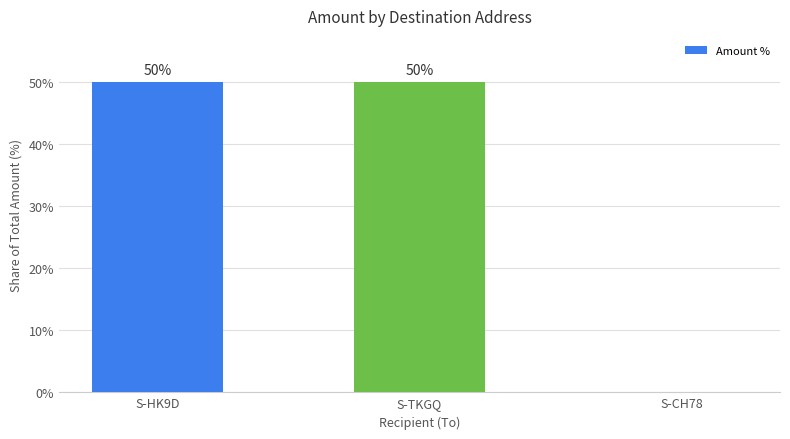

What is the average value?

33.3